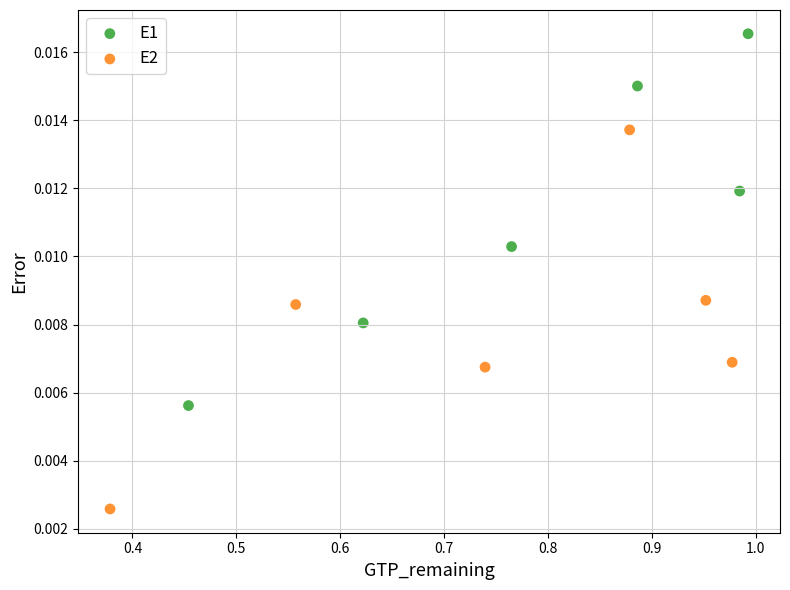

Which series contains the highest Y value?

E1